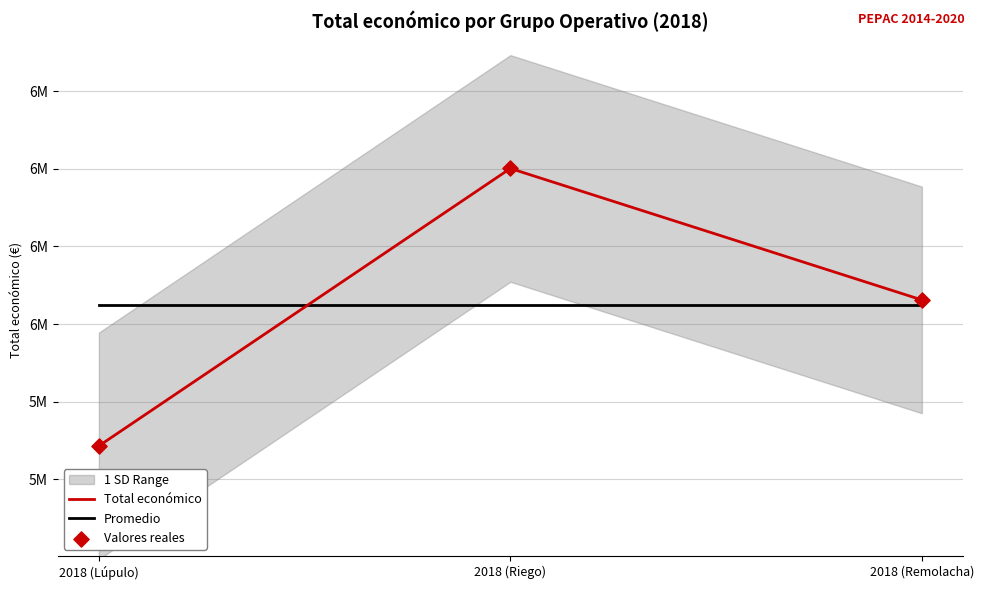

At how many categories does at least one series exceed 6305810?

1